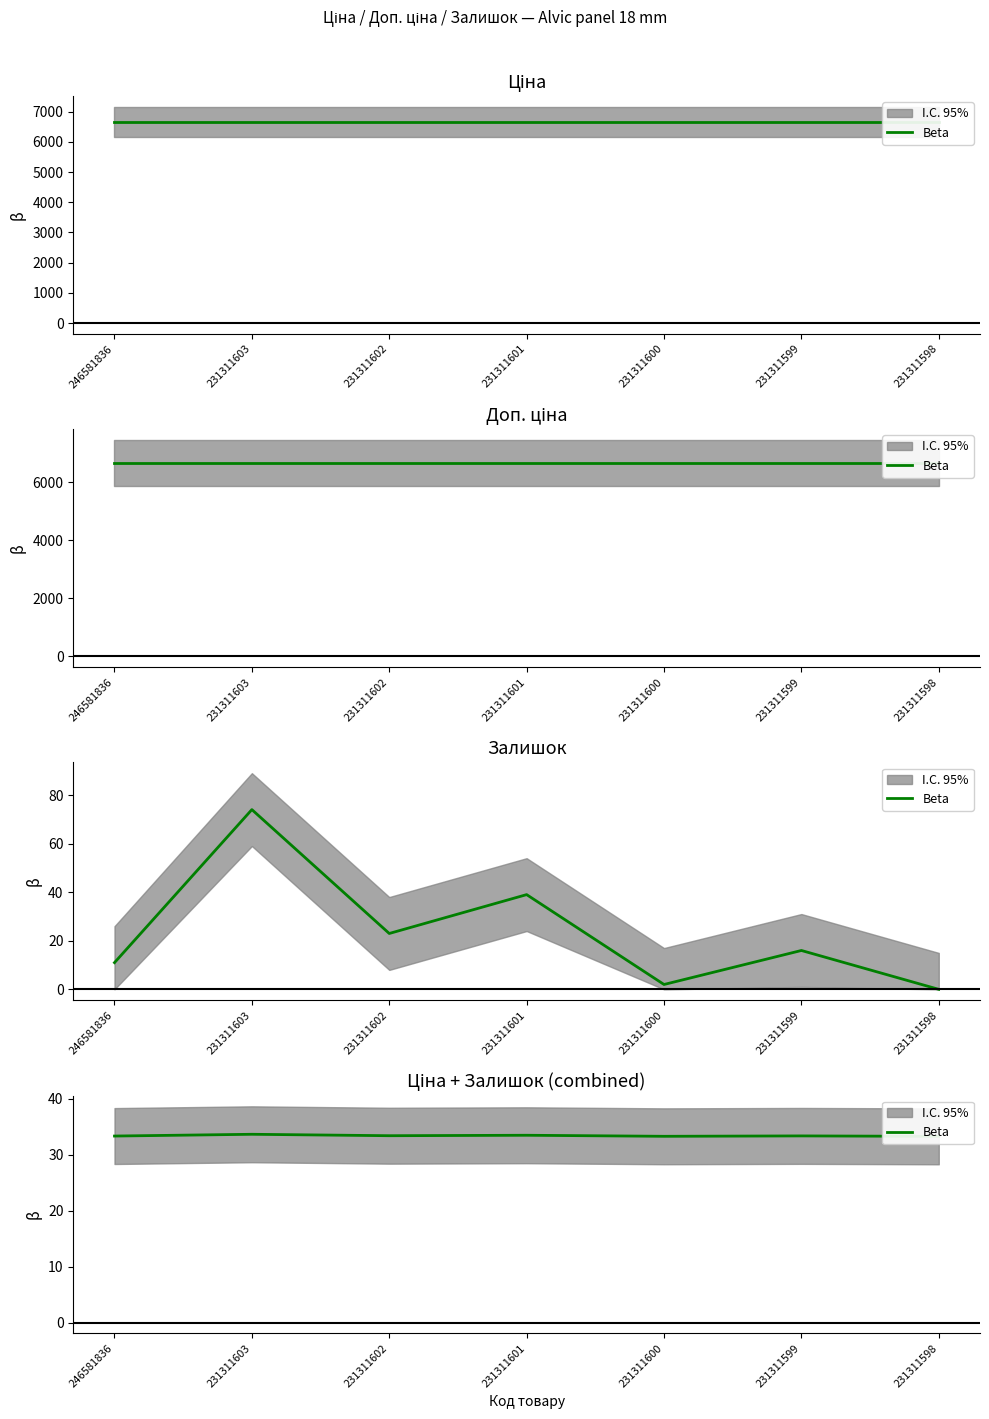

What is the sum of the values at 231311599 and 231311600?

66.7